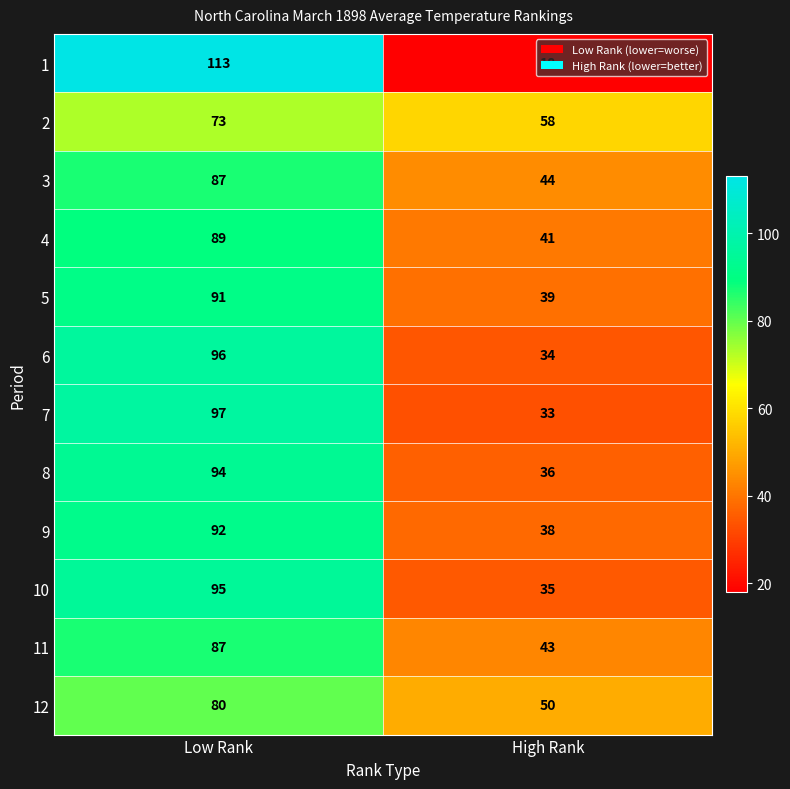

Which series has the widest spread of values?

1